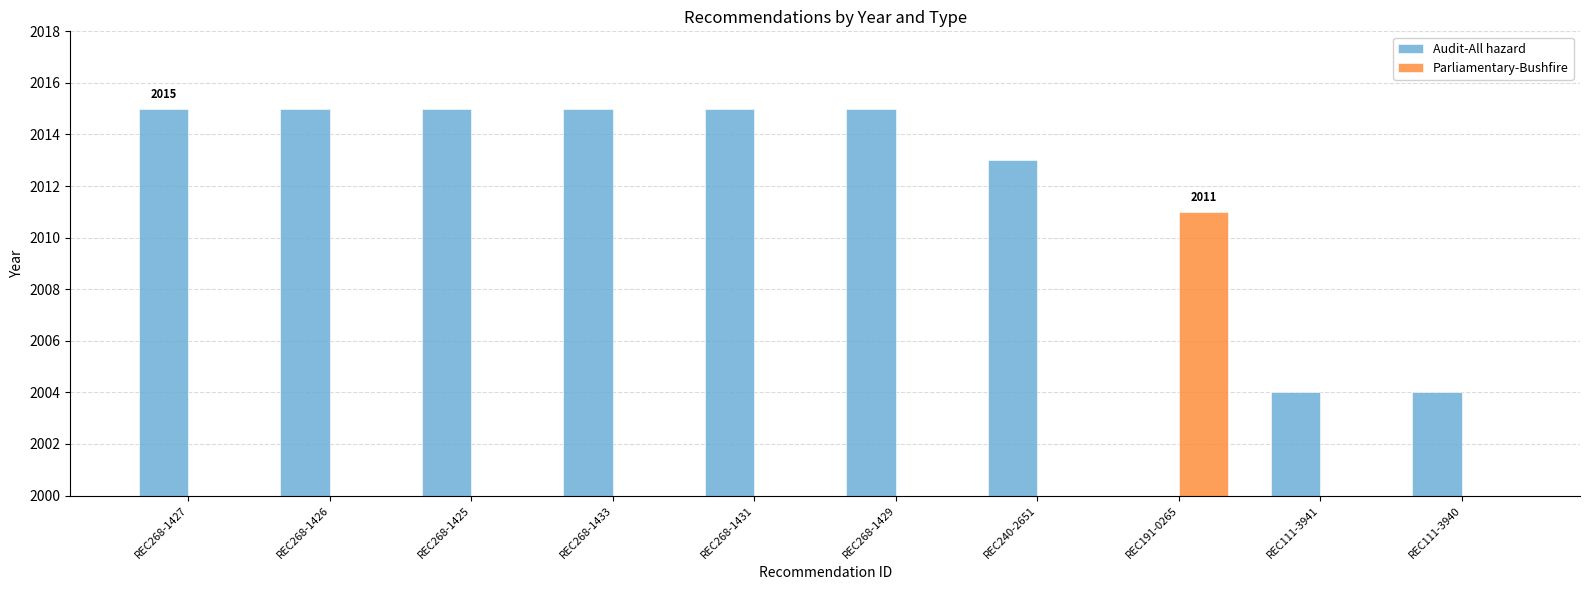

What is the label of the 9th bar from the left?

REC111-3941